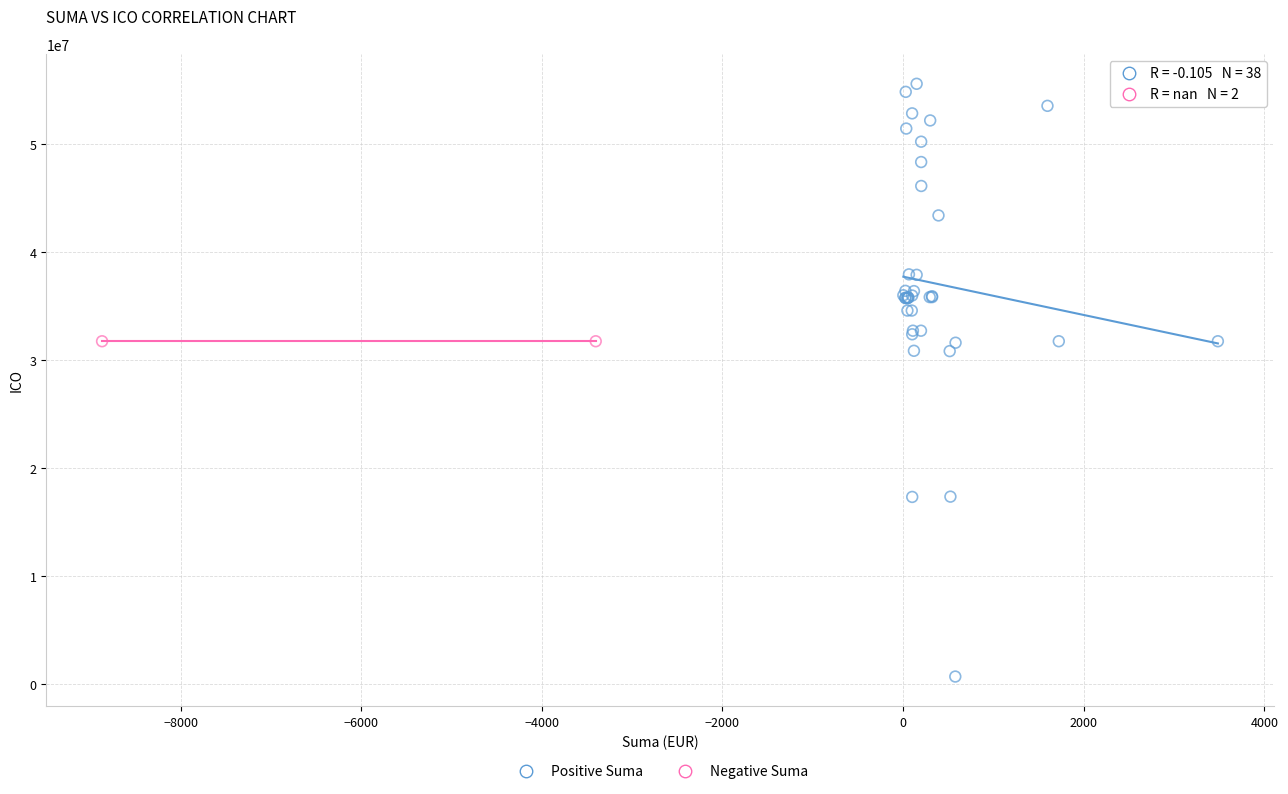

Which series contains the highest Y value?

Positive Suma